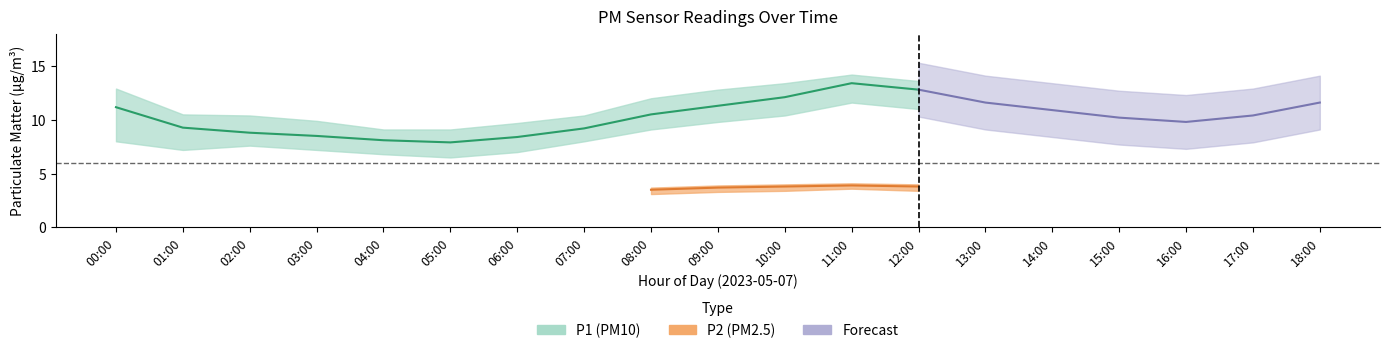

What is the difference between the P1_upper values at 01:00 and 11:00?

3.7